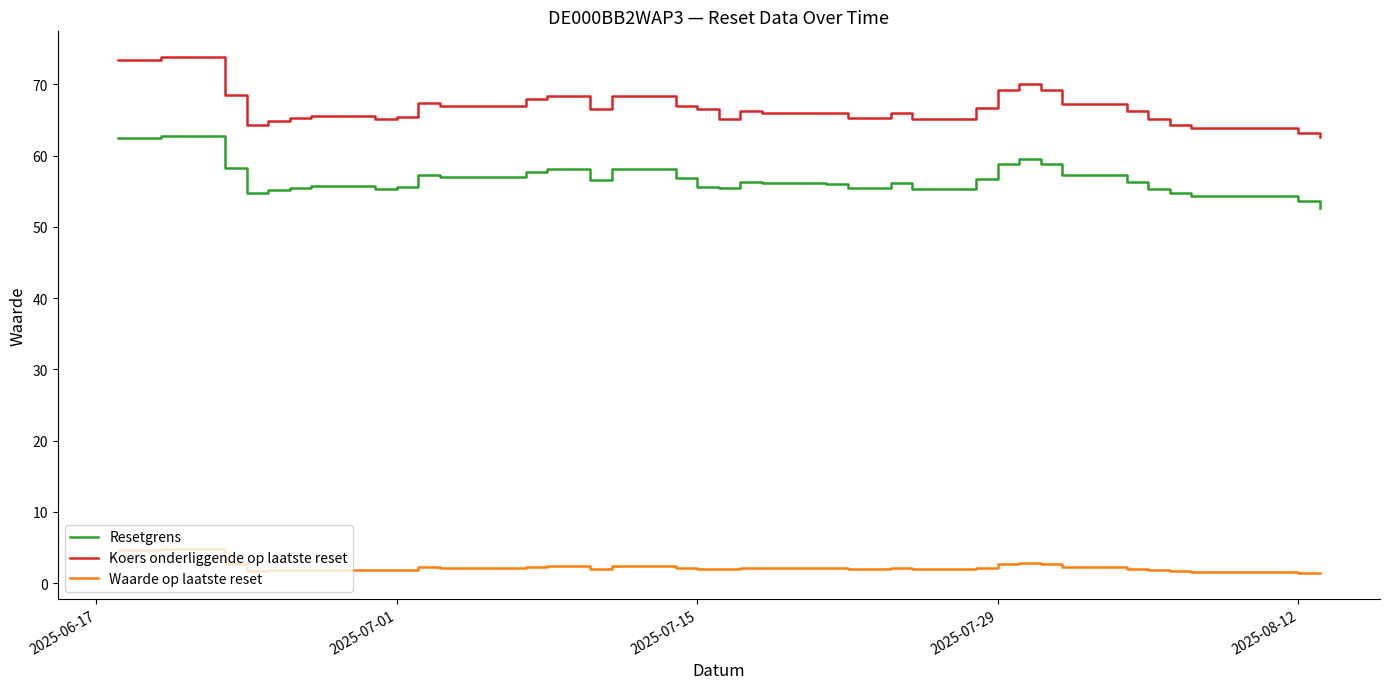

Rank the series by their average value, from lowest to highest.

Waarde op laatste reset, Resetgrens, Koers onderliggende op laatste reset